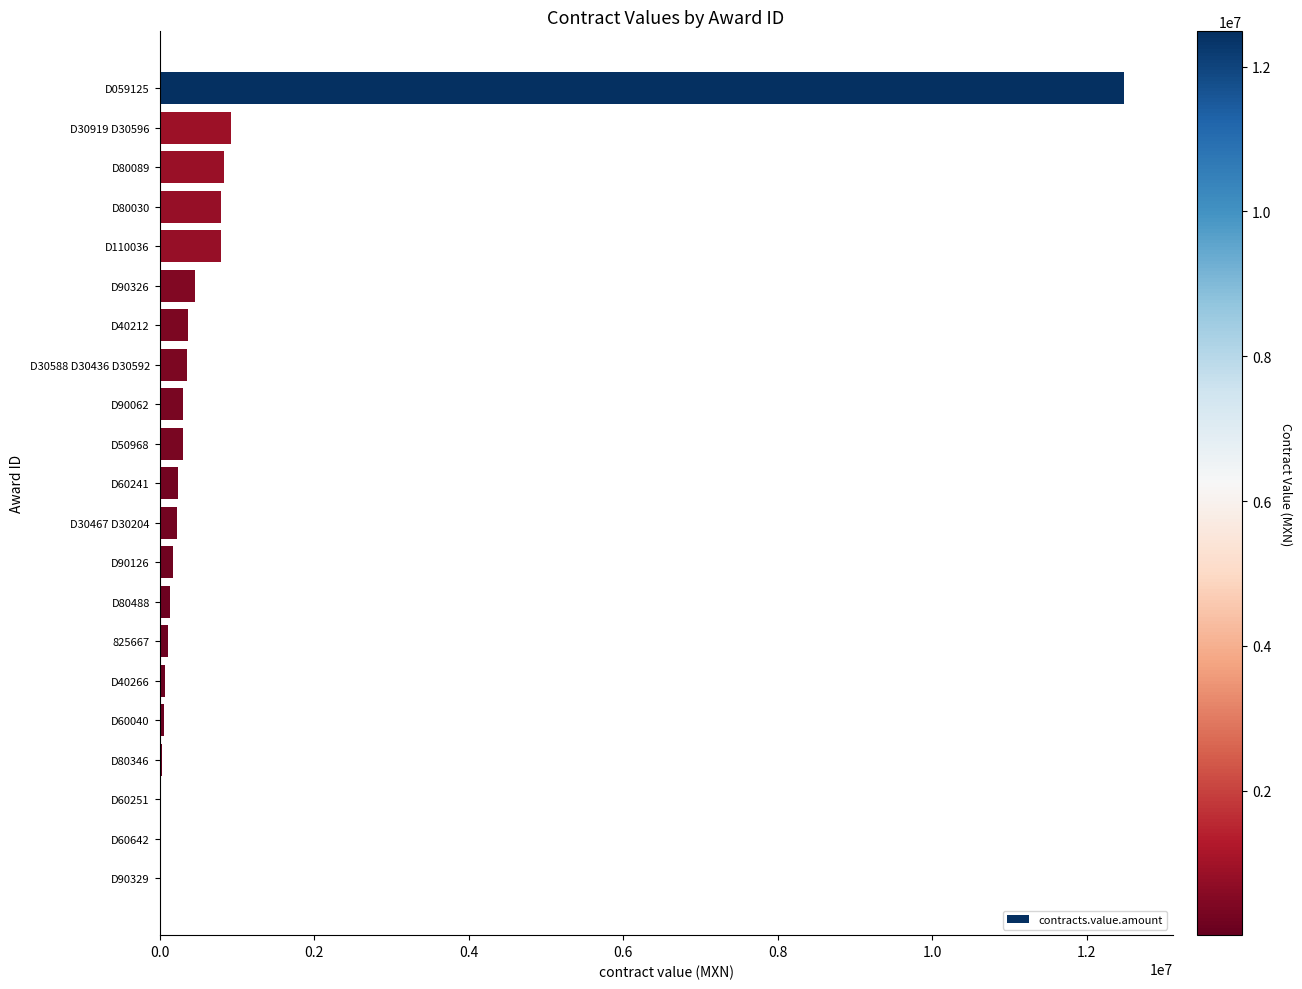

Where is the data nearest to the value 6246463?

D30919 D30596